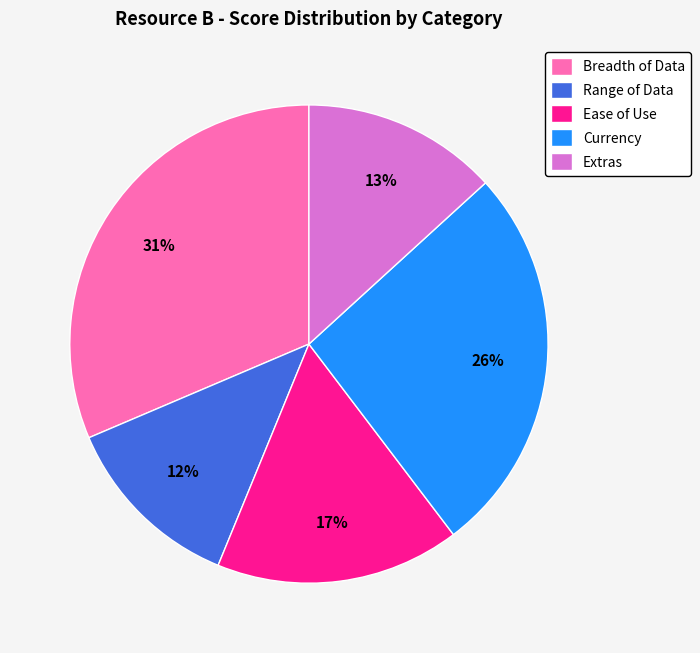

Is the sum of Breadth of Data and Ease of Use greater than half?

No